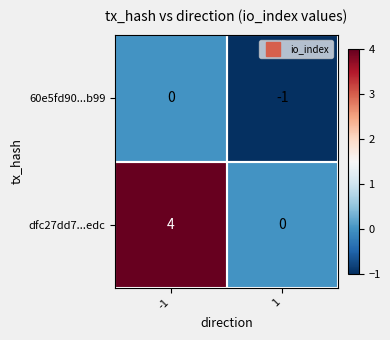

Rank the series by their maximum value, from highest to lowest.

dfc27dd7...edc, 60e5fd90...b99